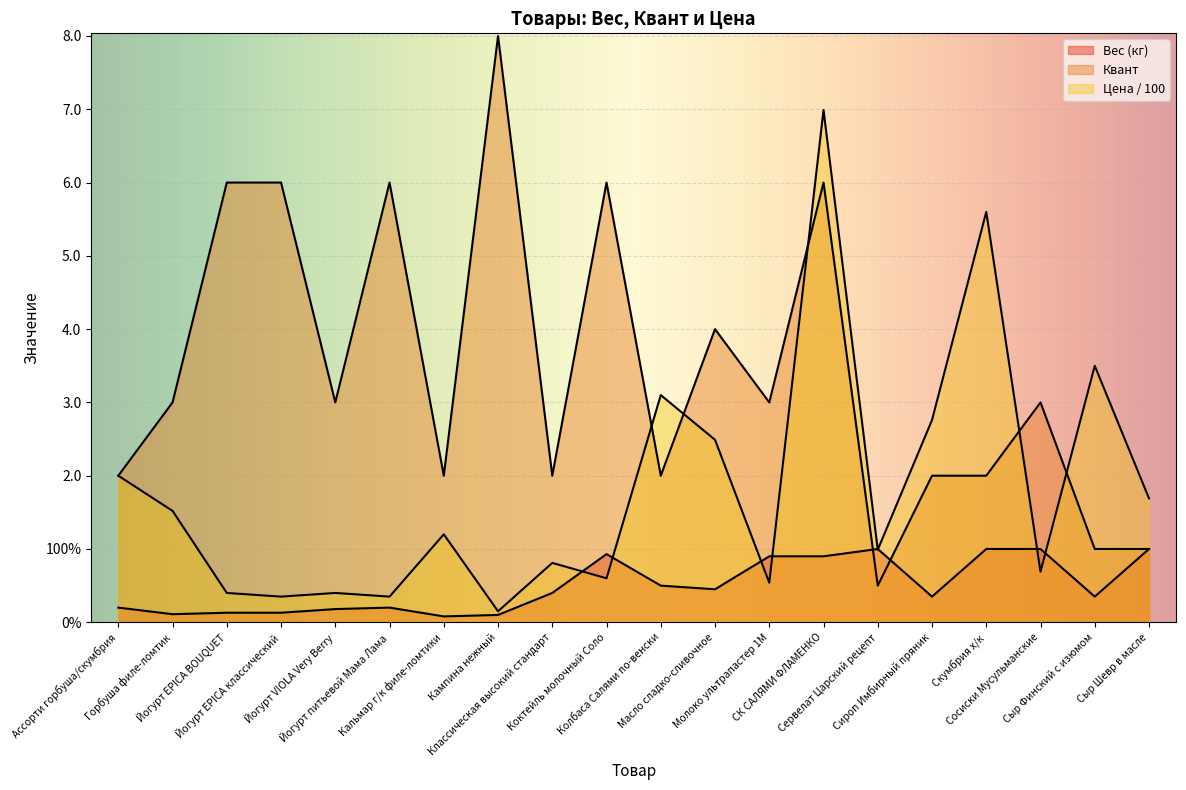

What is the label of the 2nd point from the left?

Горбуша филе-ломтик